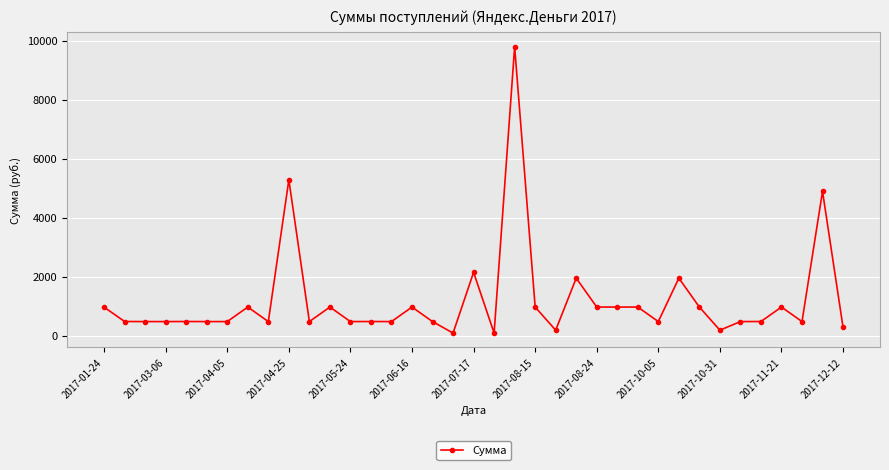

How many series are shown in this chart?

1